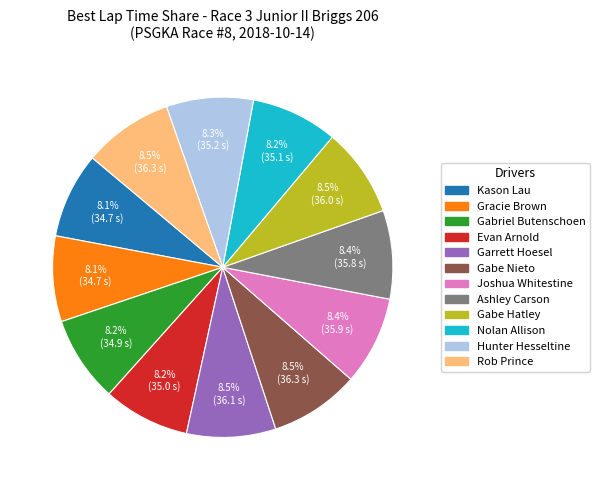

Count the number of slices in the pie.

12